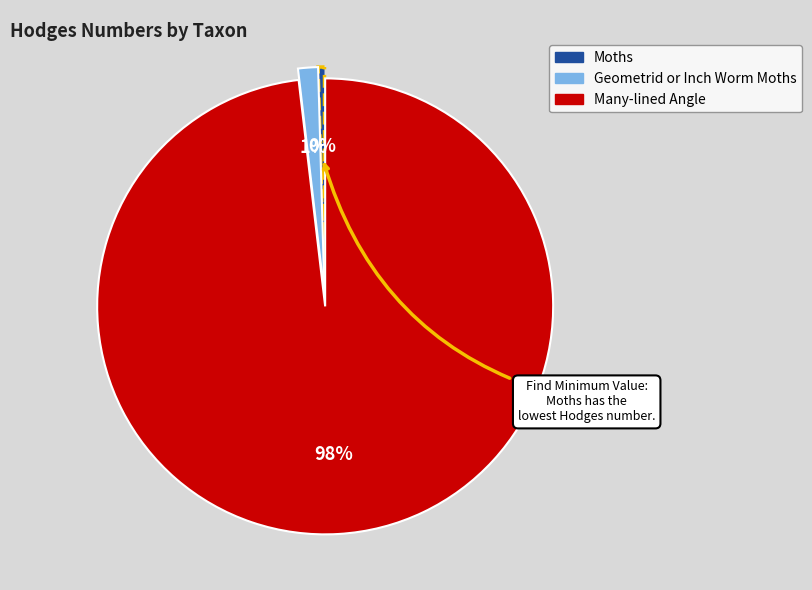

Is the sum of Many-lined Angle and Geometrid or Inch Worm Moths greater than half?

Yes